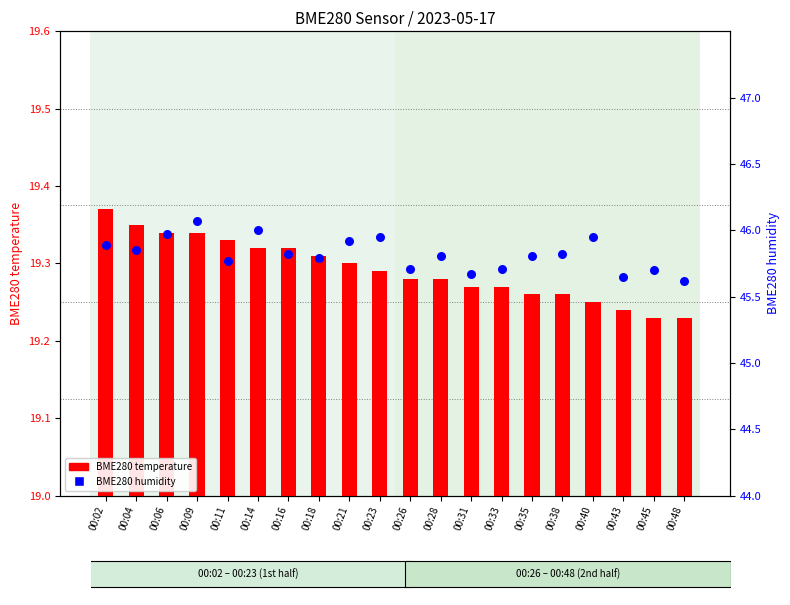

Which series has the largest total across all categories?

BME280 humidity